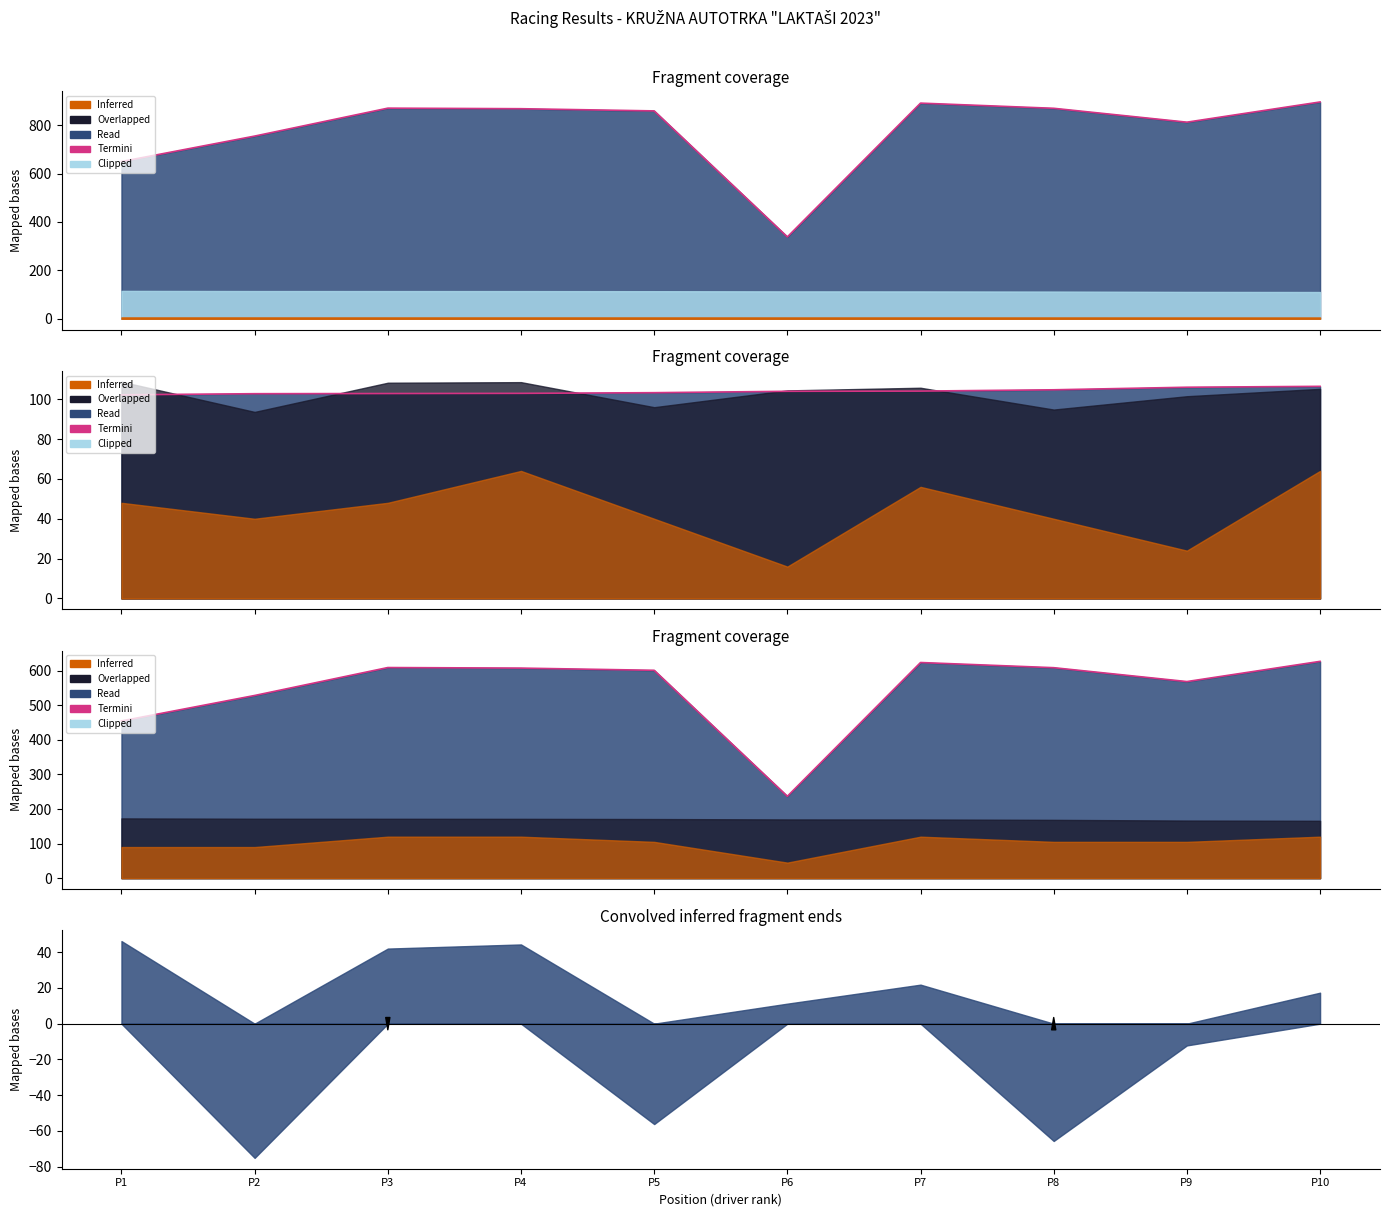

Rank the categories by value from highest to lowest.

P10, P7, P3, P8, P4, P5, P9, P2, P1, P6